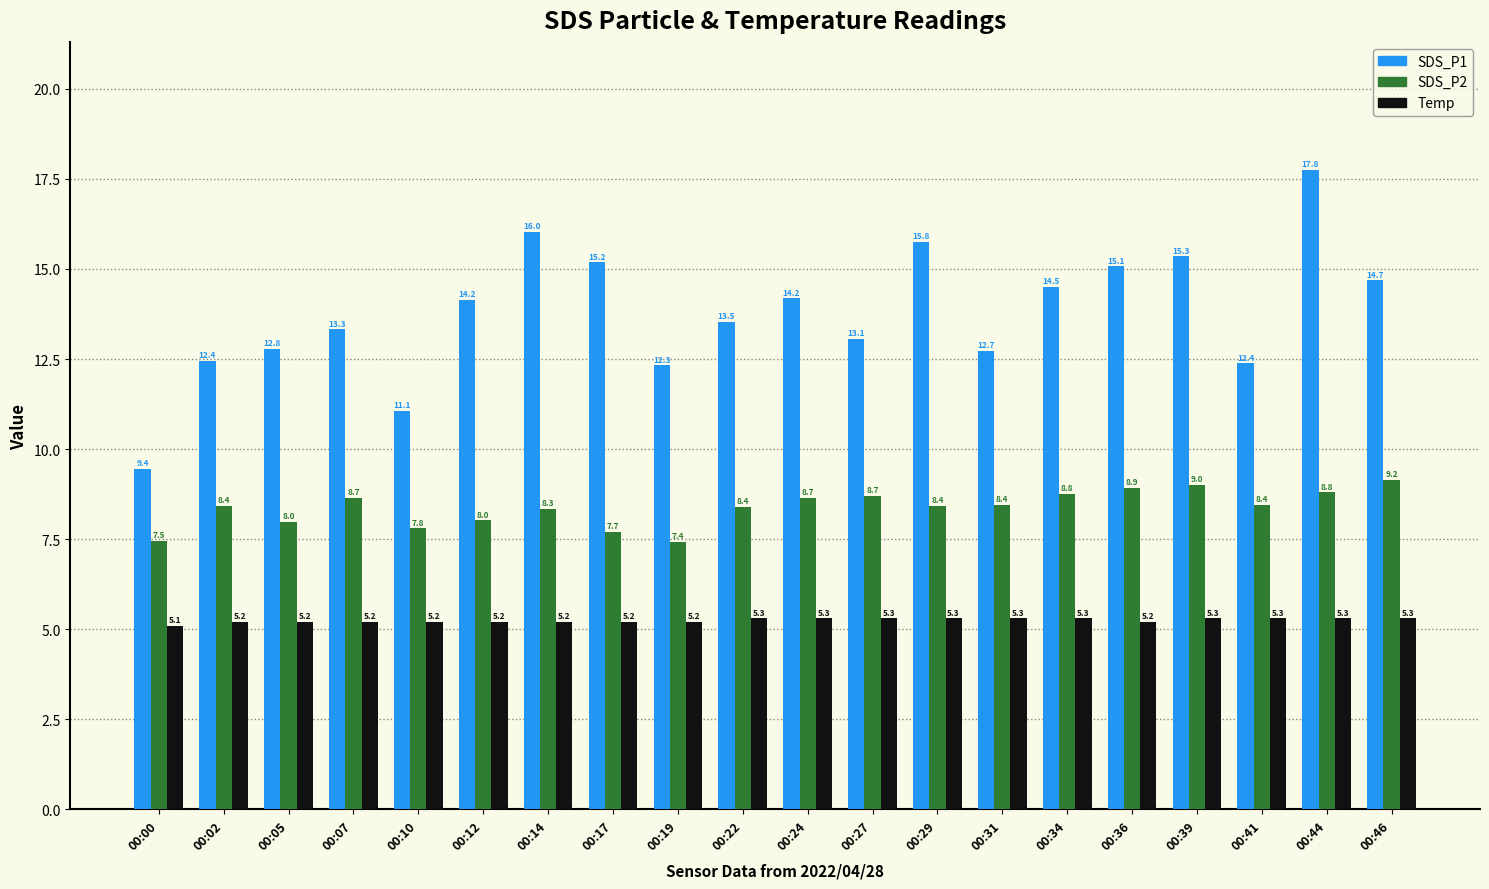

Which series has the widest spread of values?

SDS_P1